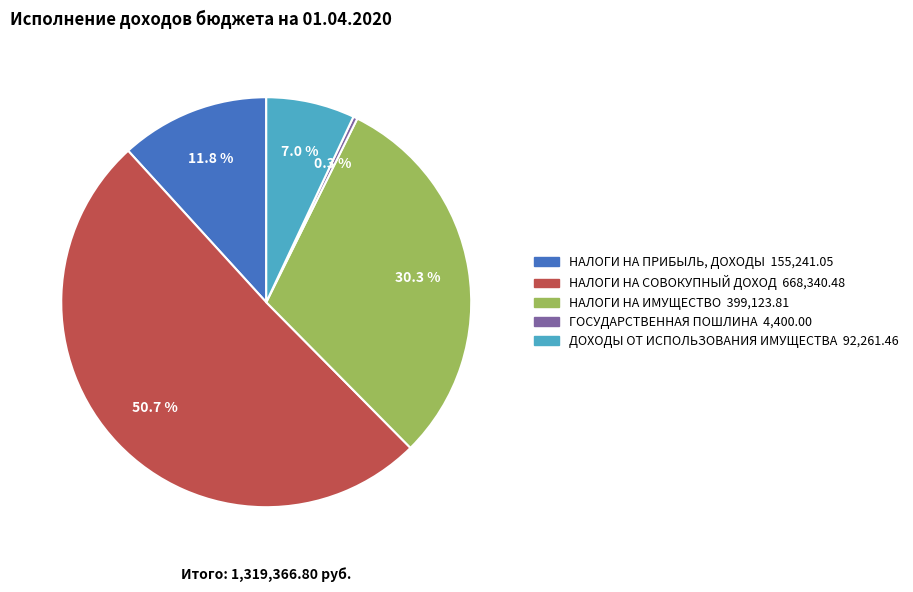

Count the number of slices in the pie.

5